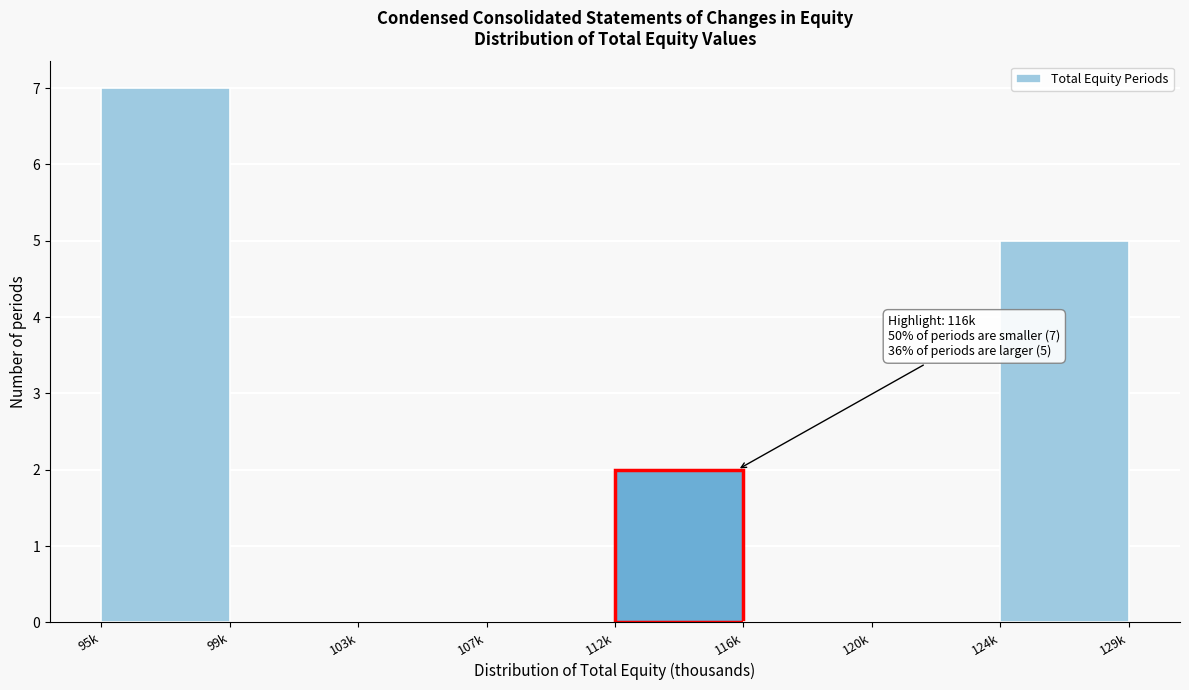

Reading left to right, list all the values displayed in this chart.

95k=7	99k=0	103k=0	107k=0	112k=2	116k=0	120k=0	124k=5